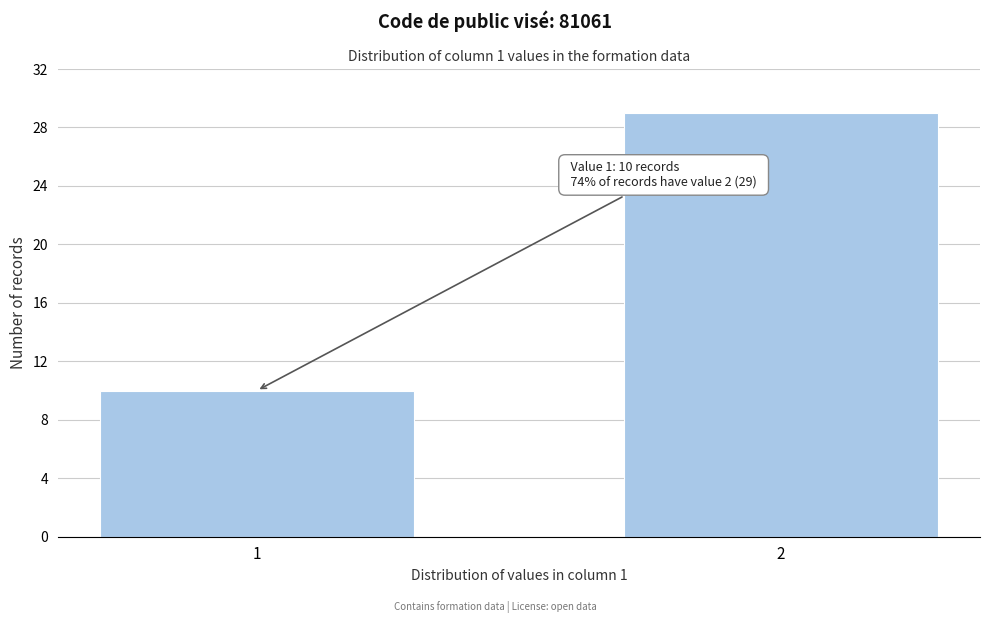

Reading left to right, list all the values displayed in this chart.

10	29